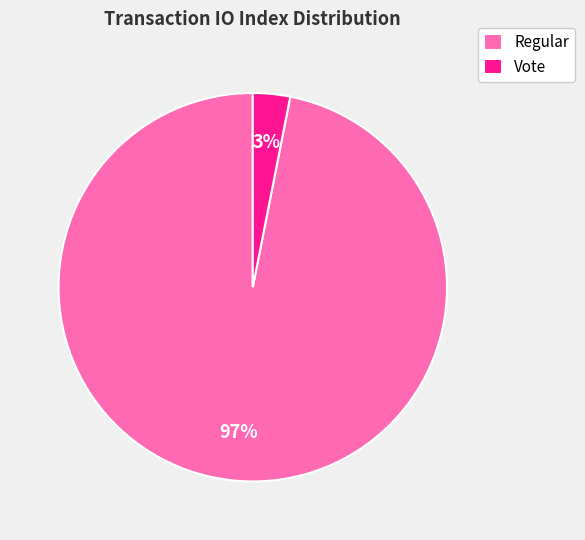

Which category has the biggest portion of the pie?

Regular